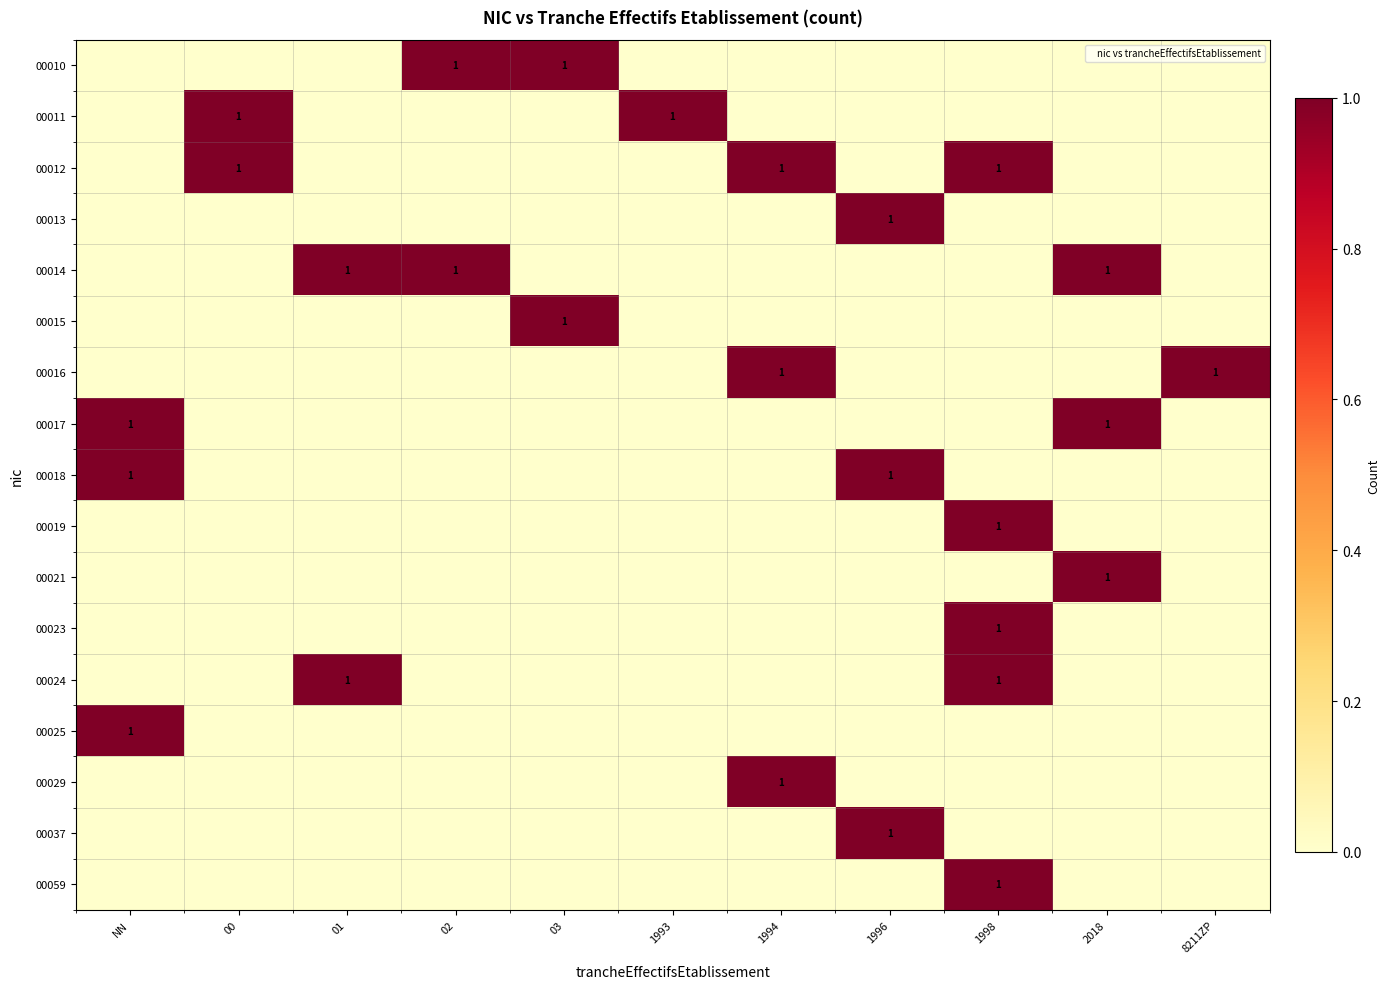

Is it true that 00021 equals 2 at 2018?

False